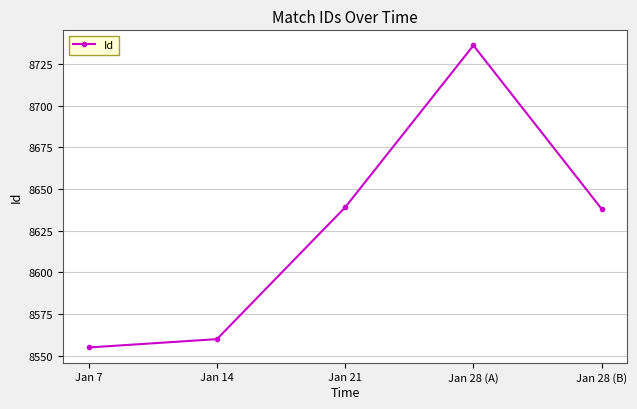

At which category does the chart reach its peak across all series?

Jan 28 (A)